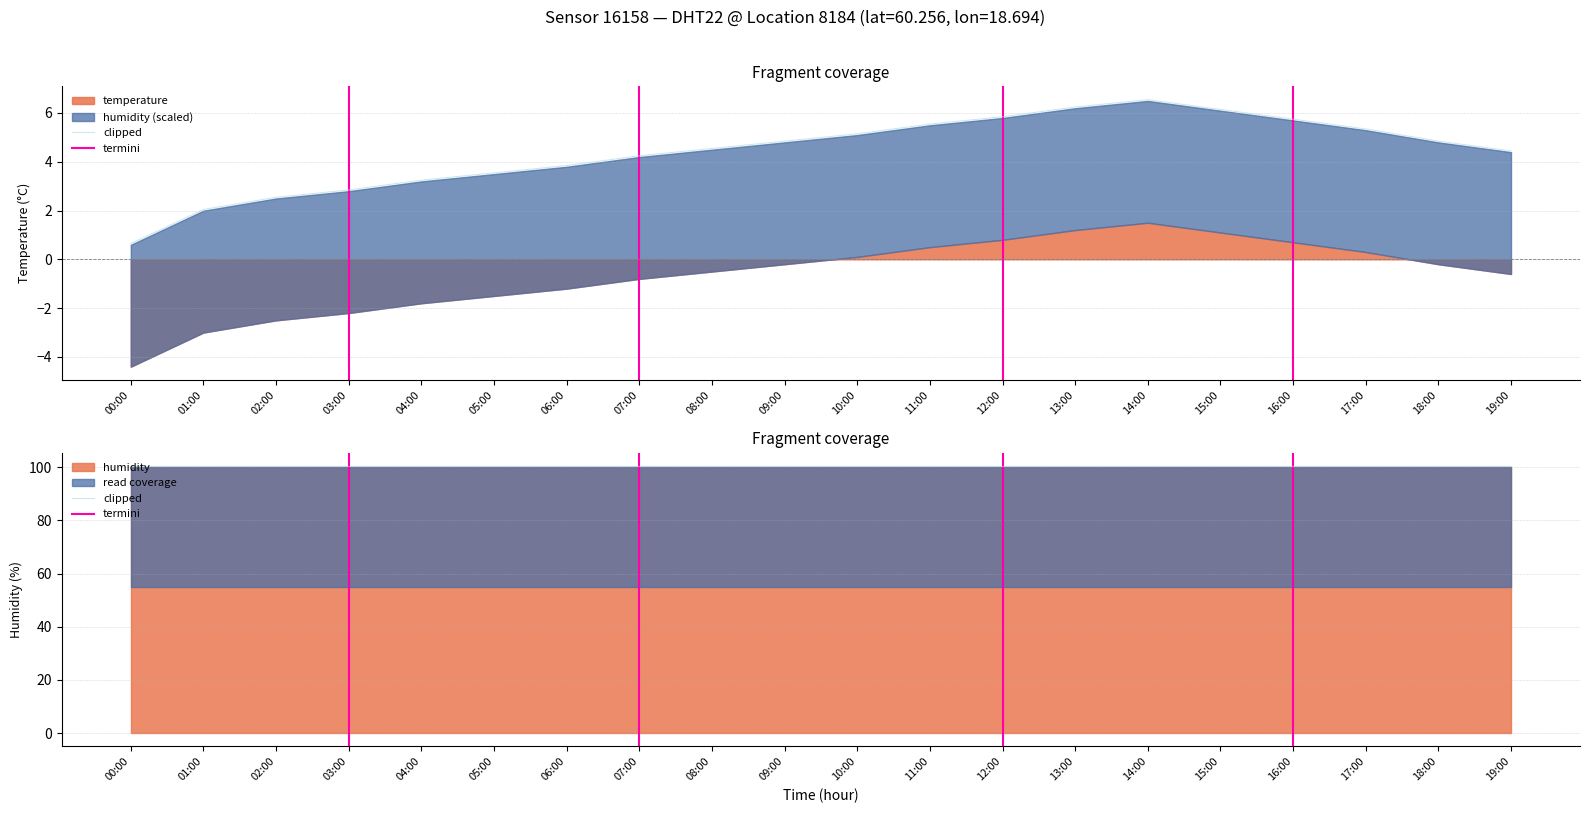

What is the difference between the maximum and minimum values?

5.9